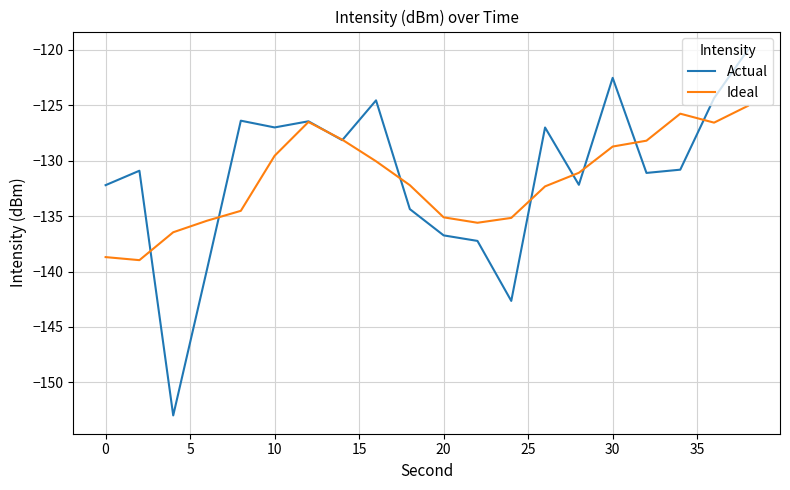

Which series has the widest spread of values?

Actual